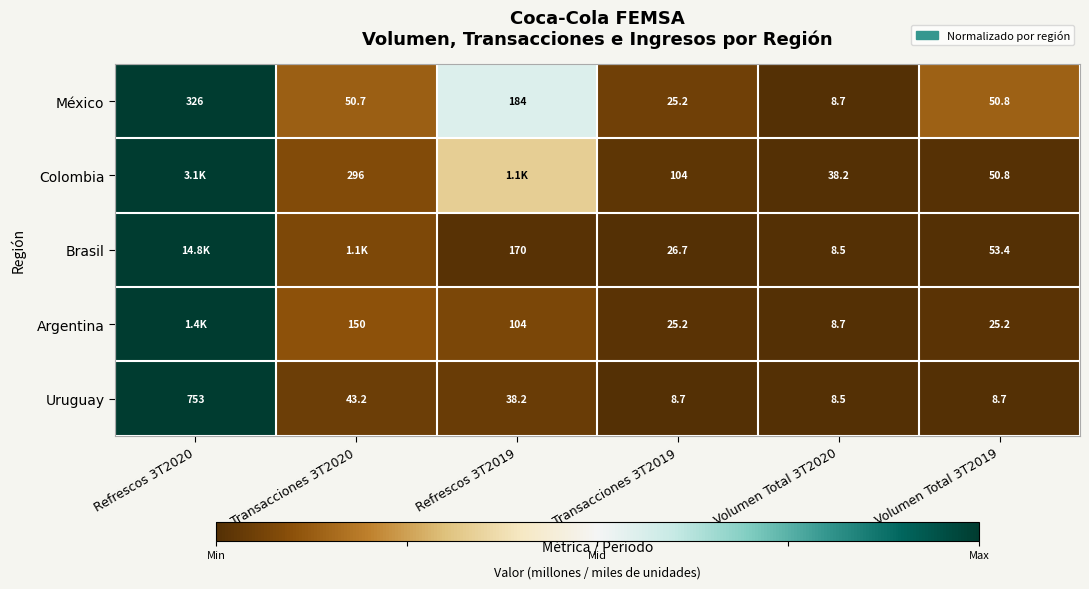

Is the value of Colombia at Transacciones 3T2020 greater than the value of Brasil at Transacciones 3T2019?

Yes